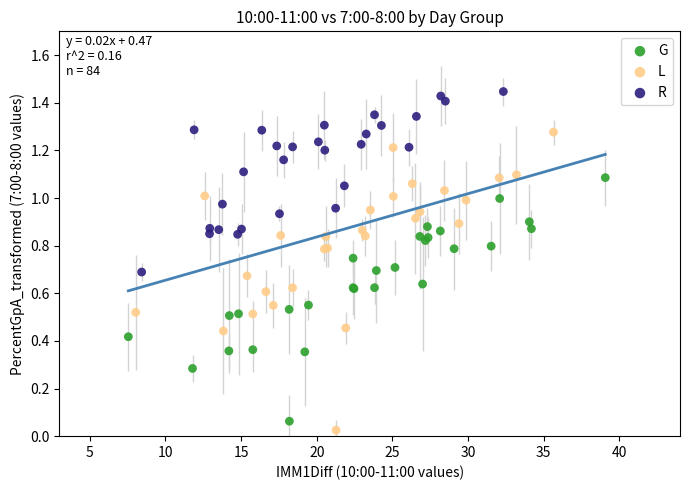

Which series contains the highest Y value?

R